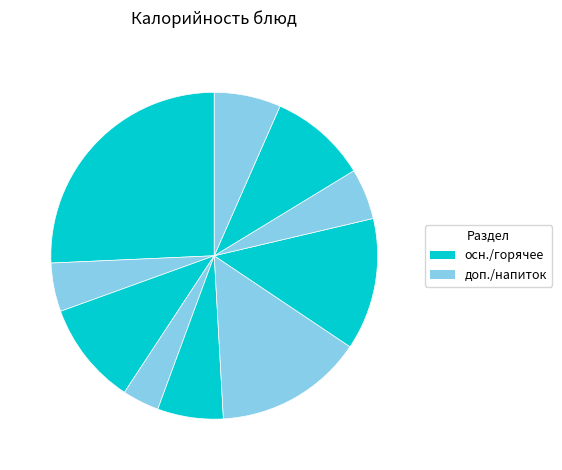

Count the number of slices in the pie.

10